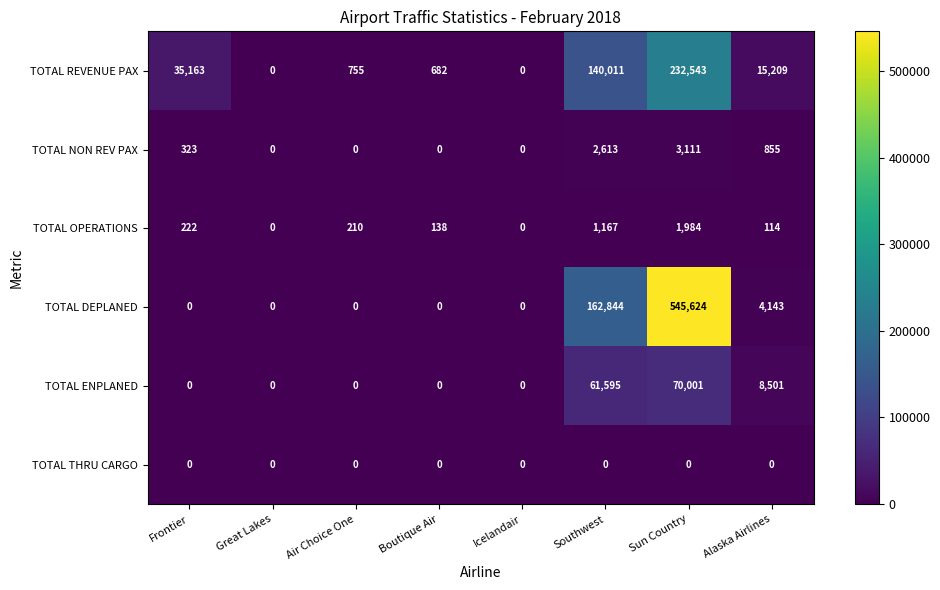

What is the maximum value shown in the chart?

545624